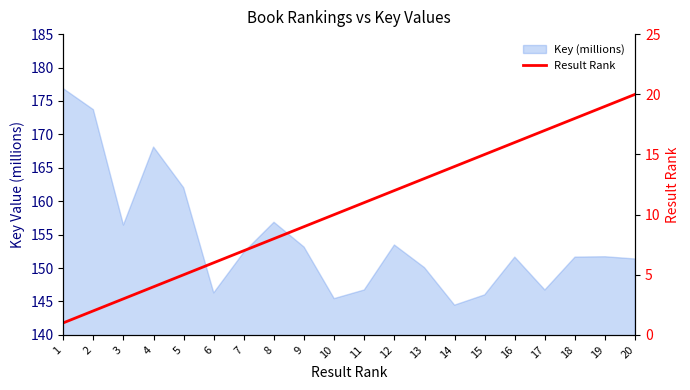

List the labels in order of value, smallest first.

1, 2, 3, 4, 5, 6, 7, 8, 9, 10, 11, 12, 13, 14, 15, 16, 17, 18, 19, 20